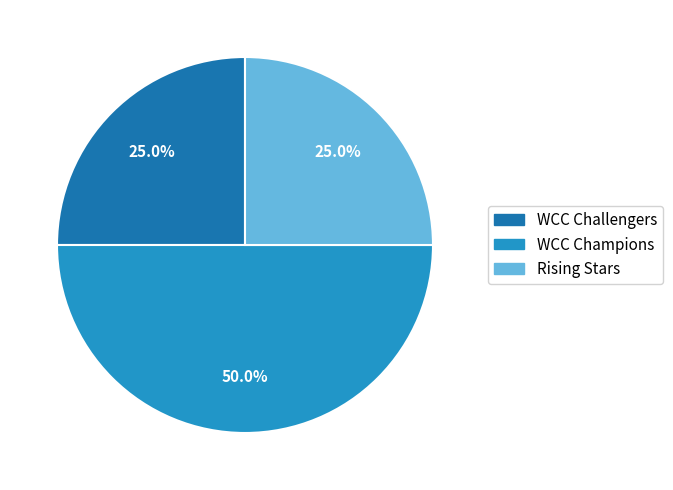

Is there any slice that represents more than half of the pie?

No